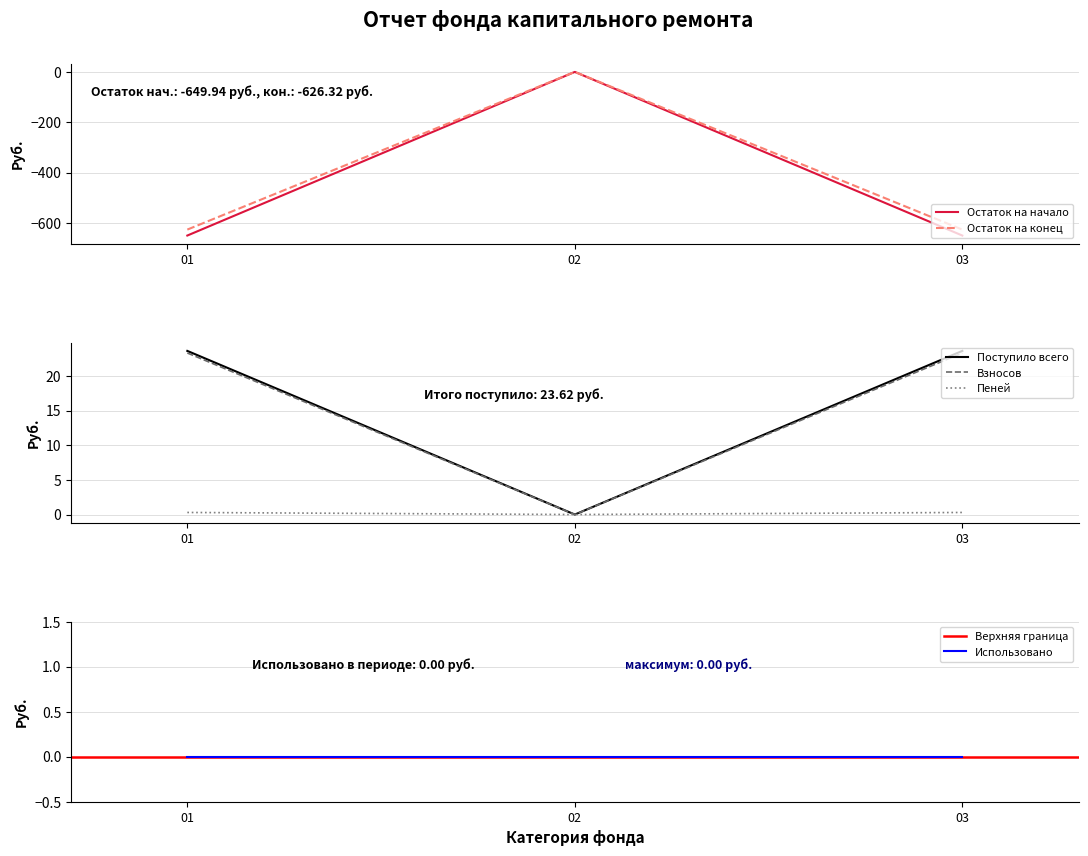

Reading left to right, extract all data points from this chart.

Остаток на начало: -649.9	0.0	-649.9
Поступило всего: 23.3	0.0	23.3
Остаток на конец: -626.3	0.0	-626.3